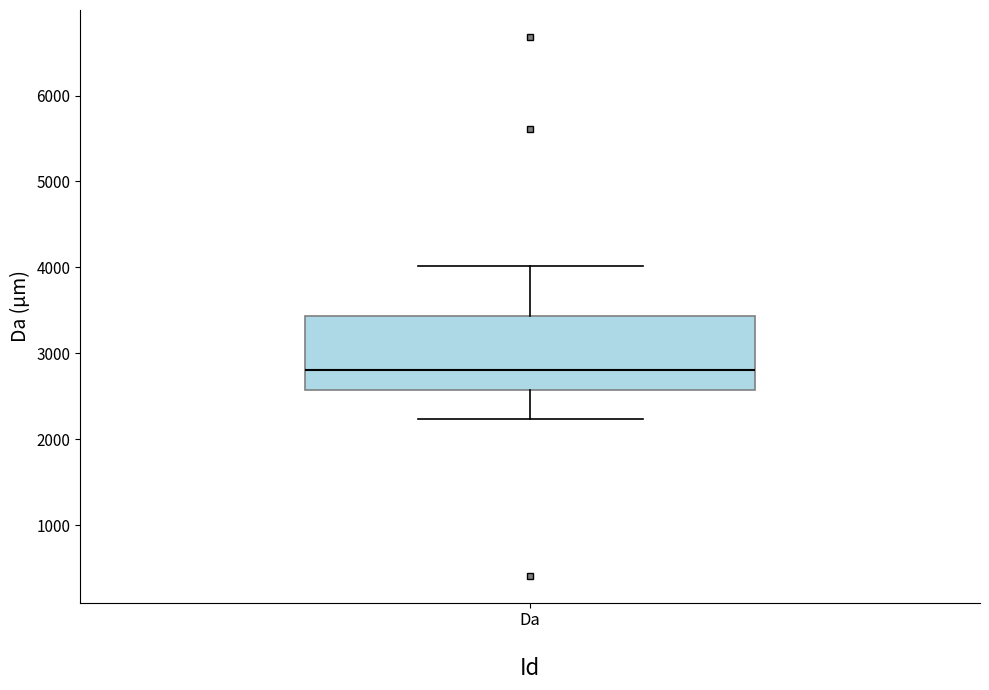

Read this box plot against the y-axis: the position of the median line, the range covered by the box, and the ends of both whiskers. The values are not printed on the chart, so give them approximately, as read against the axis.

median 2800, box 2600 to 3400, whiskers 2200 to 4000